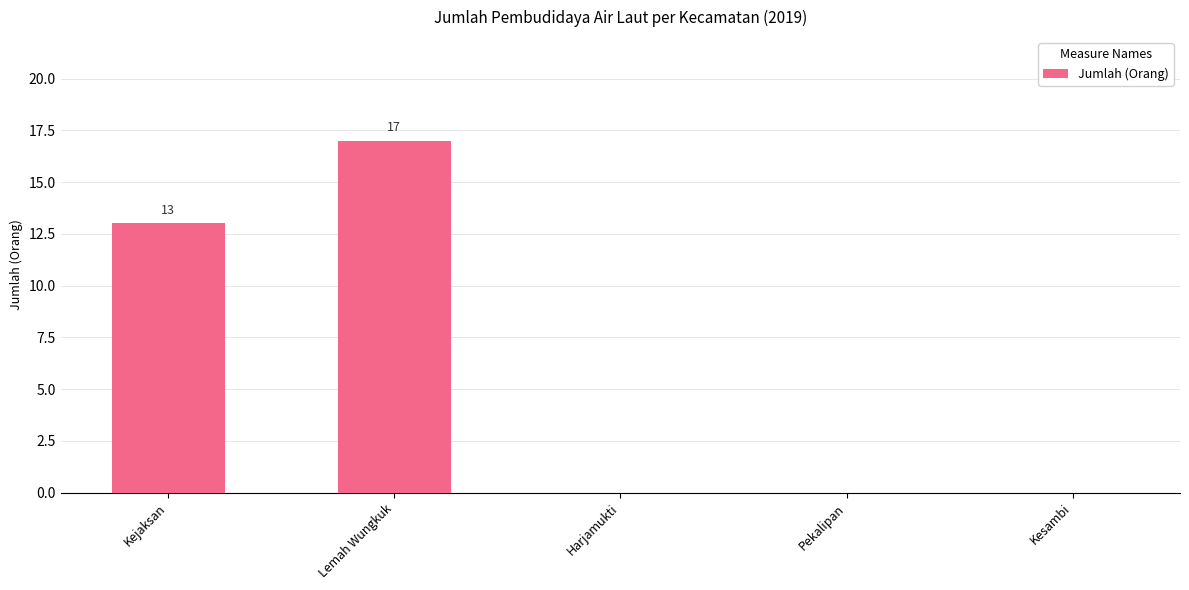

Reading left to right, list all the values displayed in this chart.

13	17	0	0	0